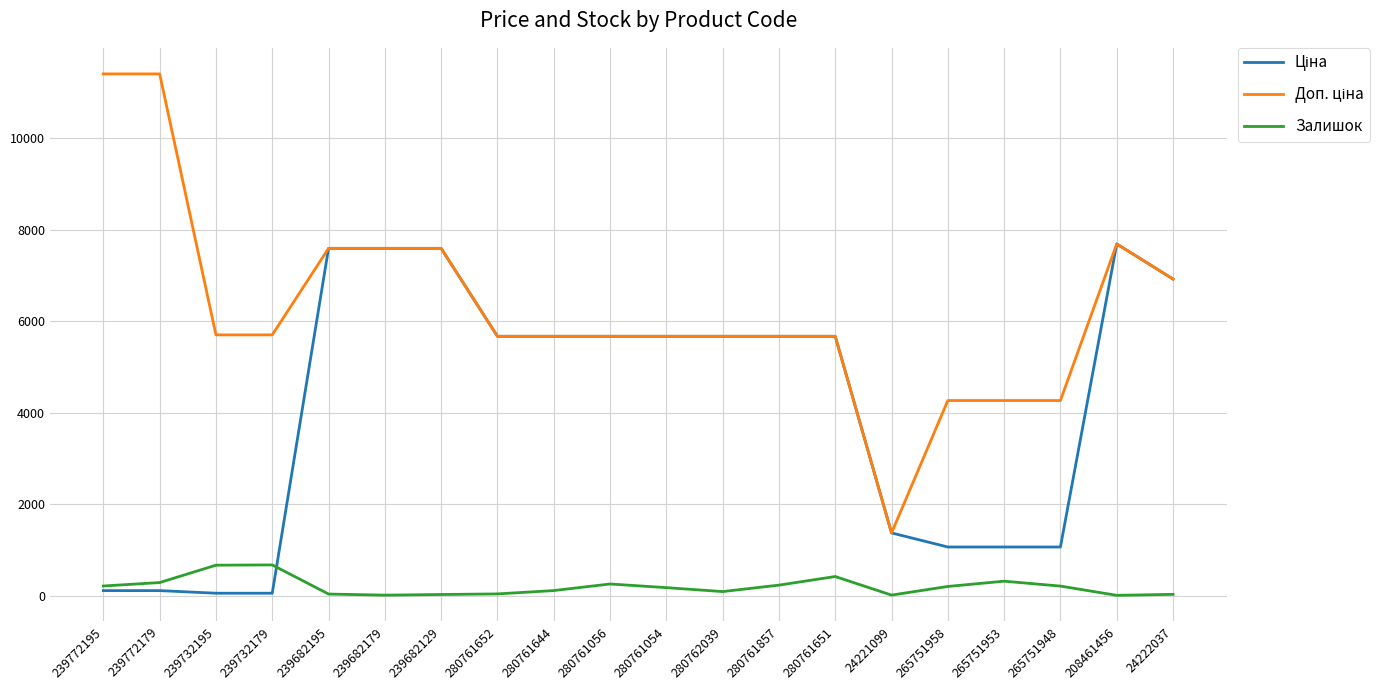

What is the total value across all series at 280761056?

11606.6